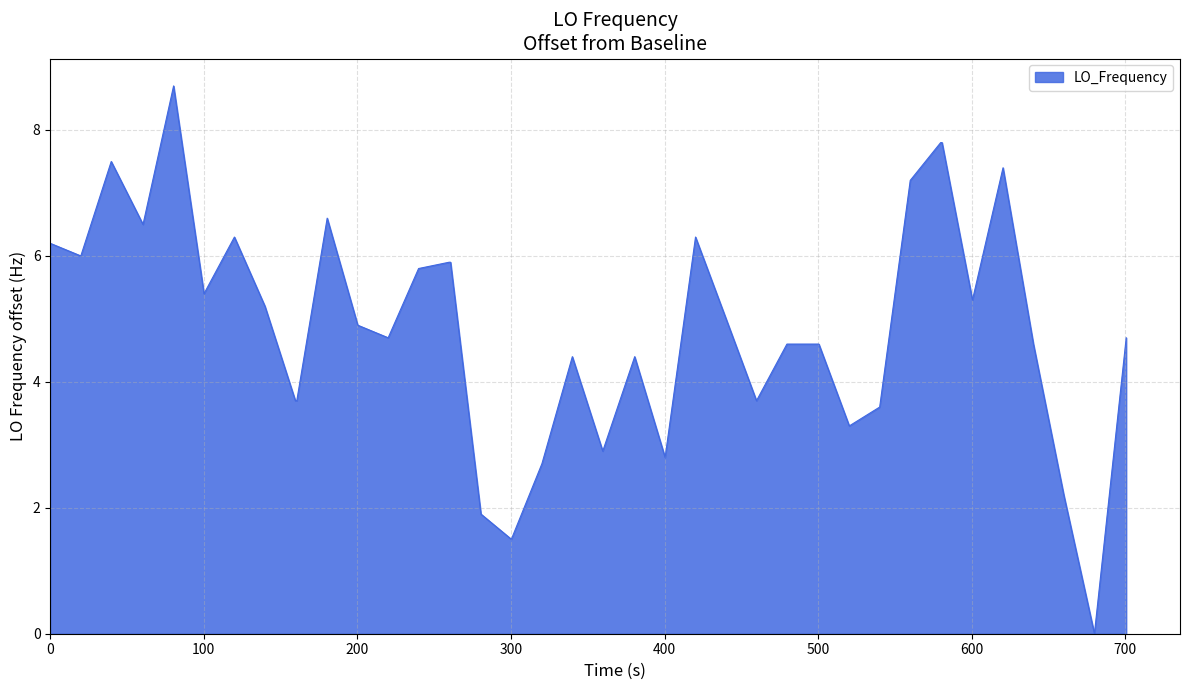

What is the greatest value displayed?

8.7